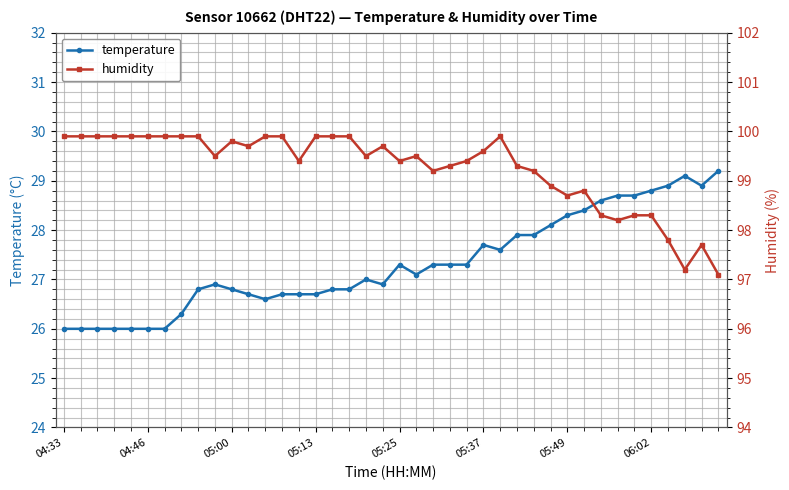

What is the sum of all temperature values?

1092.8